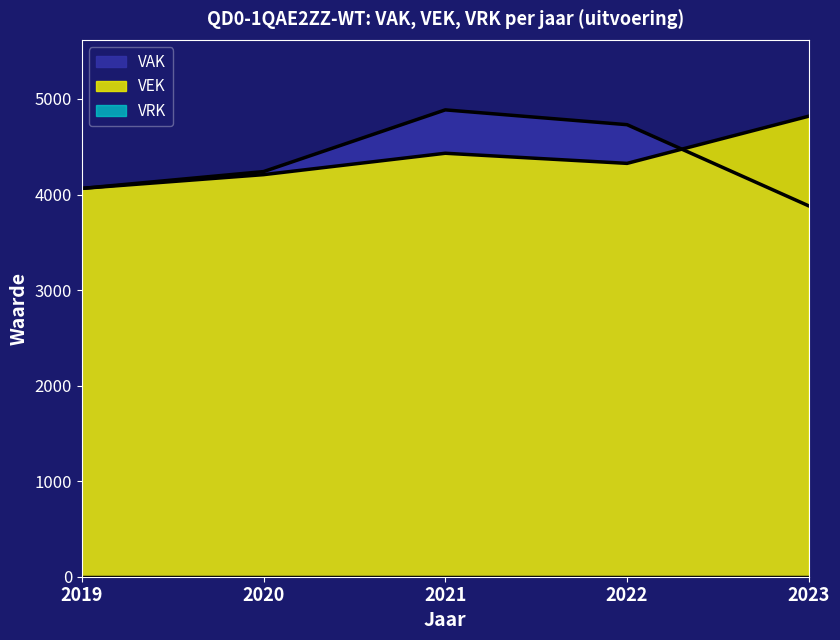

What is the difference between the highest and lowest values at 2021?

4886